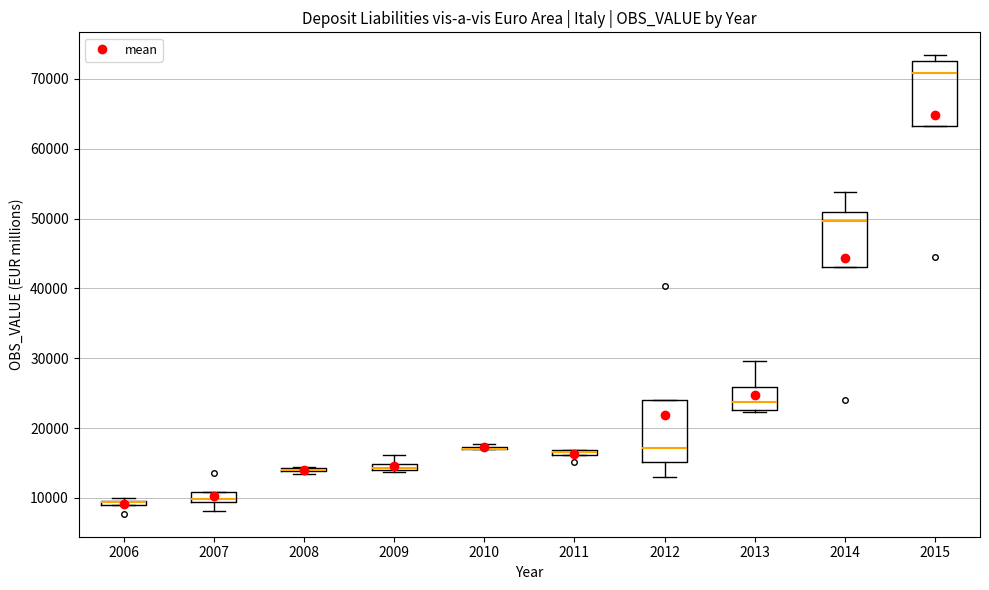

Where does the lower whisker of the box at x = 2007 end on the y-axis? The values are not printed on the chart, so give them approximately, as read against the axis.

8000